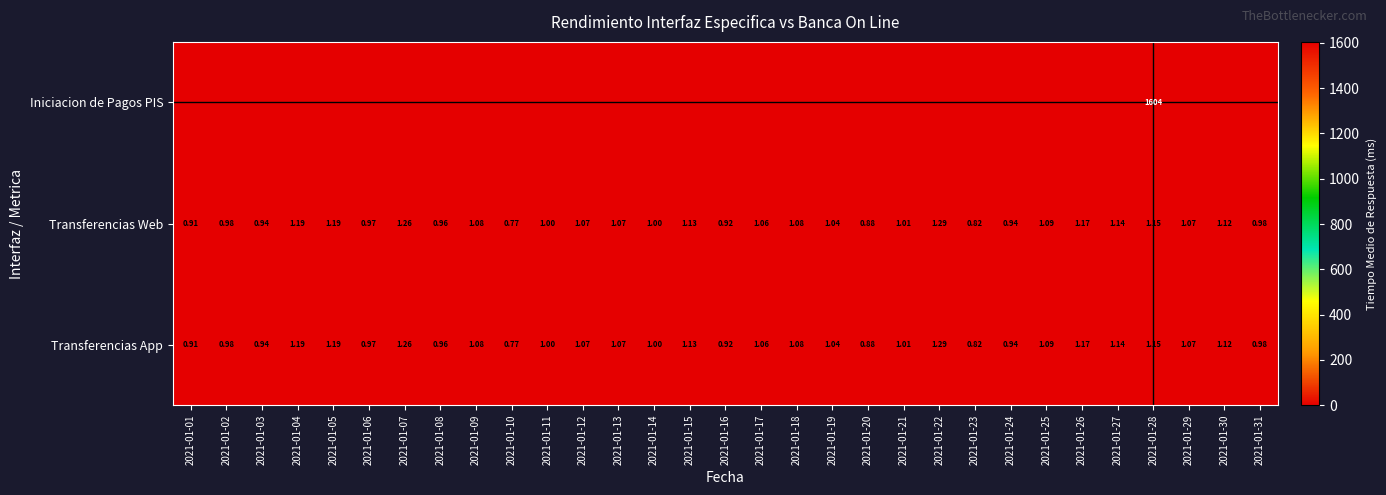

At how many categories does at least one series exceed 1266?

1